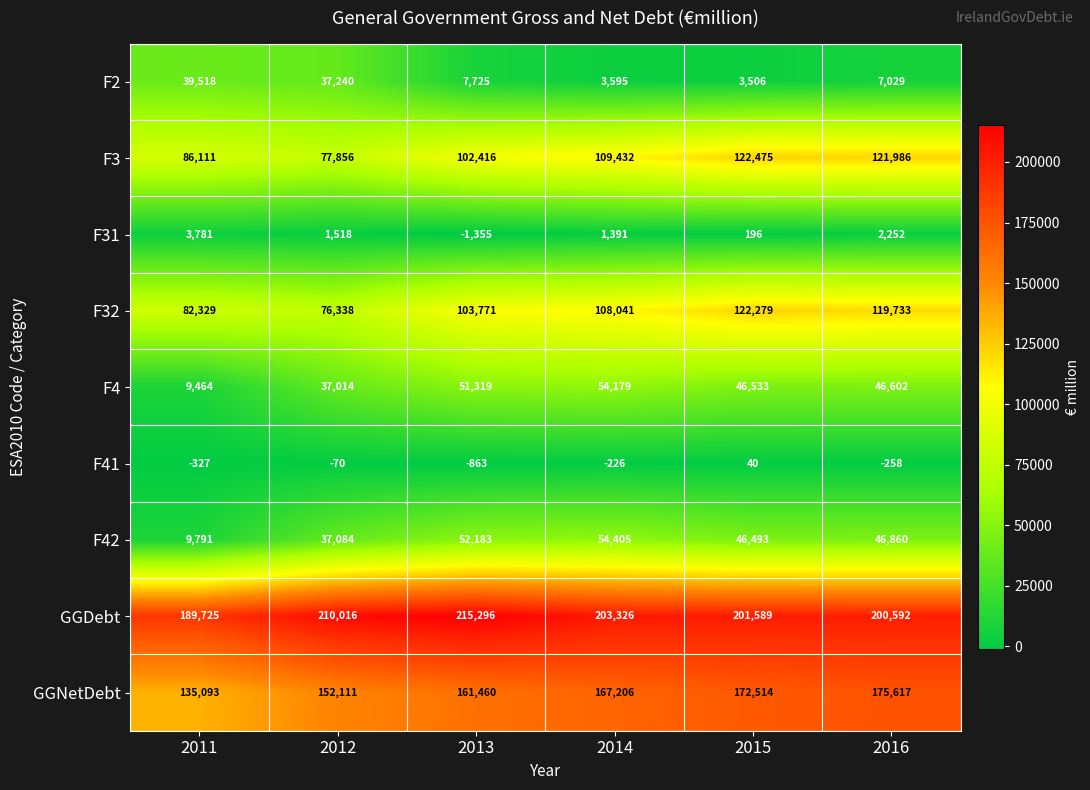

The GGNetDebt series shows 161460 at 2013. True or false?

True